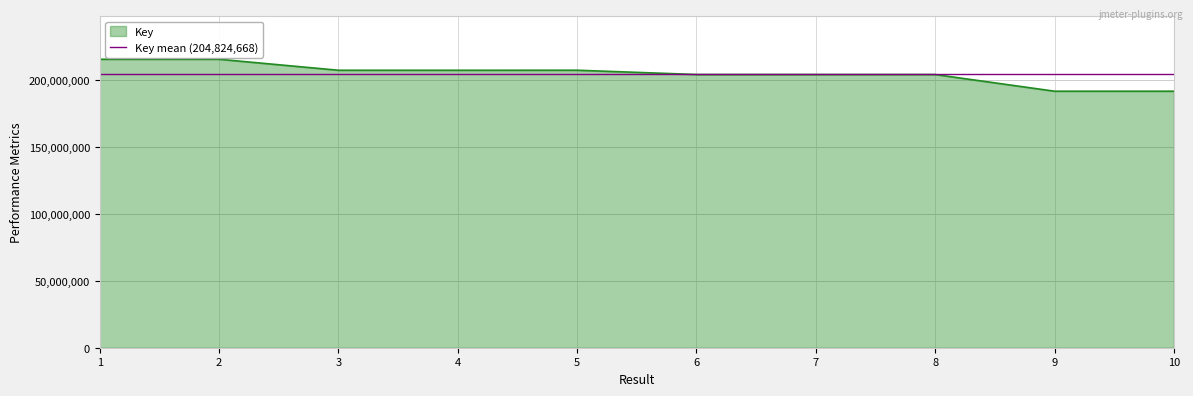

Reading left to right, extract all data points from this chart.

215475590	215474769	207267829	207265376	207290192	204084244	204083218	204076786	191614502	191614182